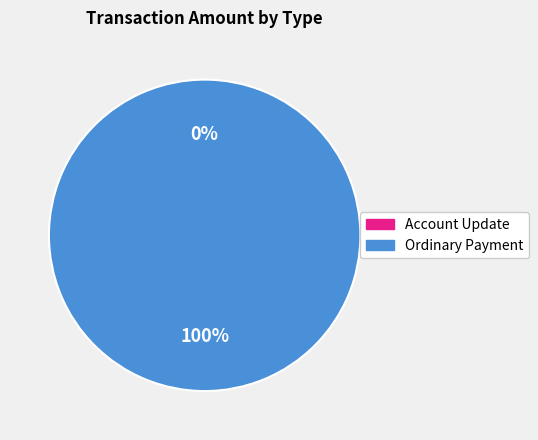

To the nearest percent, what is the difference between the Account Update and Ordinary Payment slice percentages?

100%